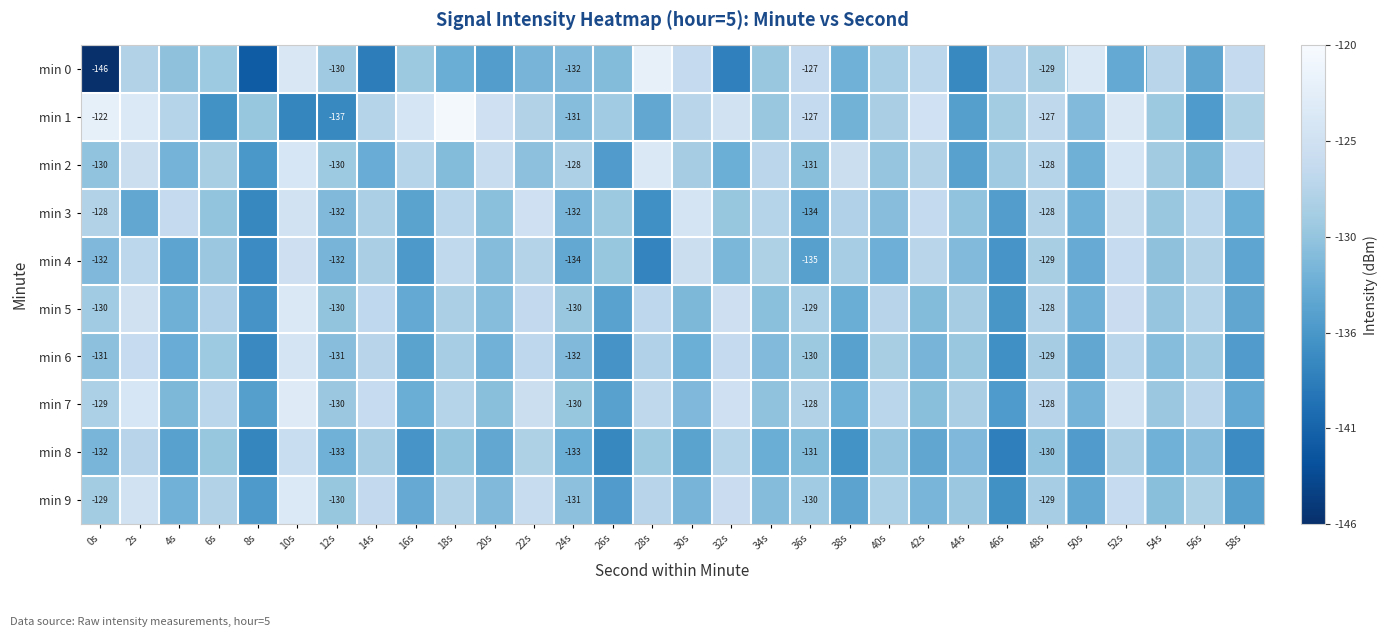

Is the value of min 9 at 52s greater than the value of min 5 at 28s?

Yes